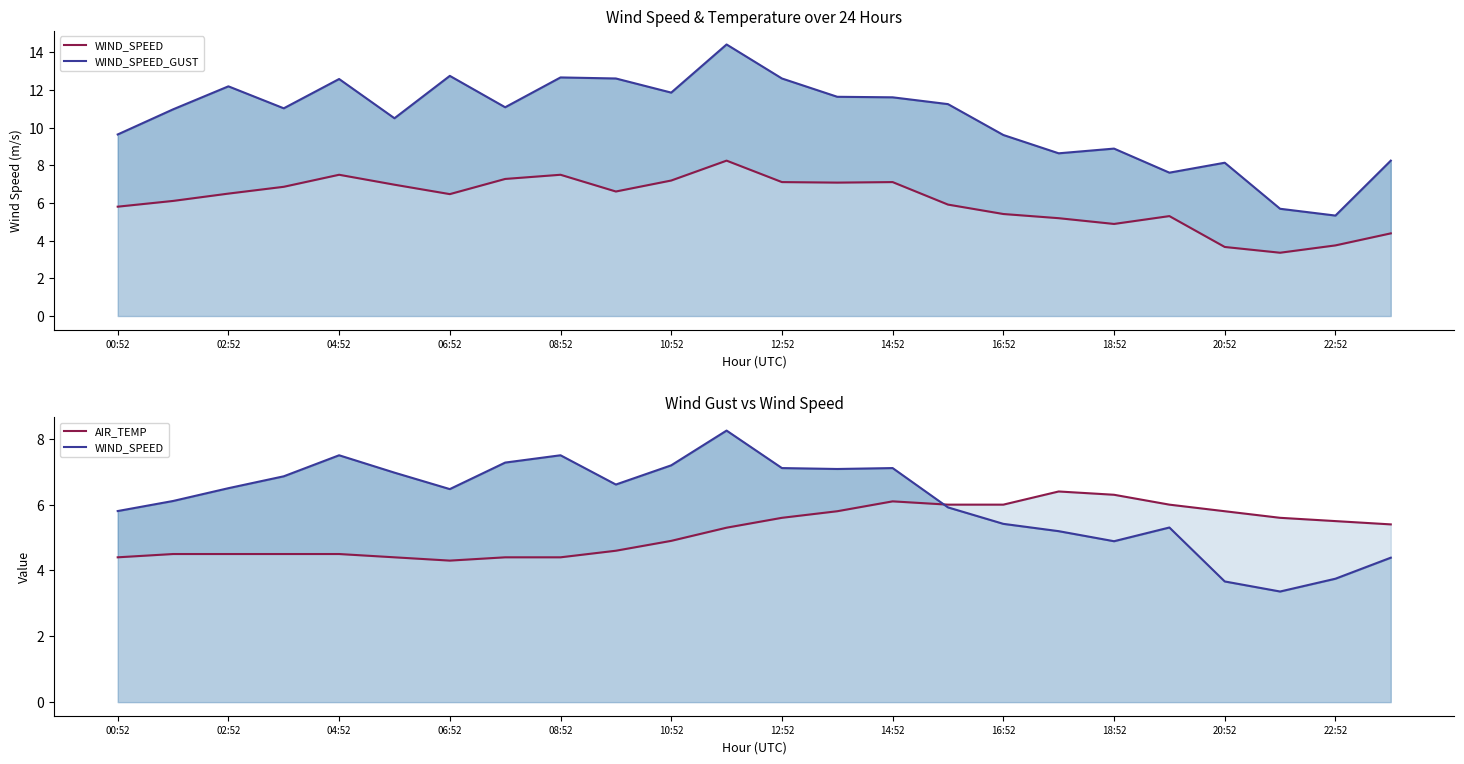

True or false: WIND_SPEED and WIND_SPEED_GUST cross at least once.

False